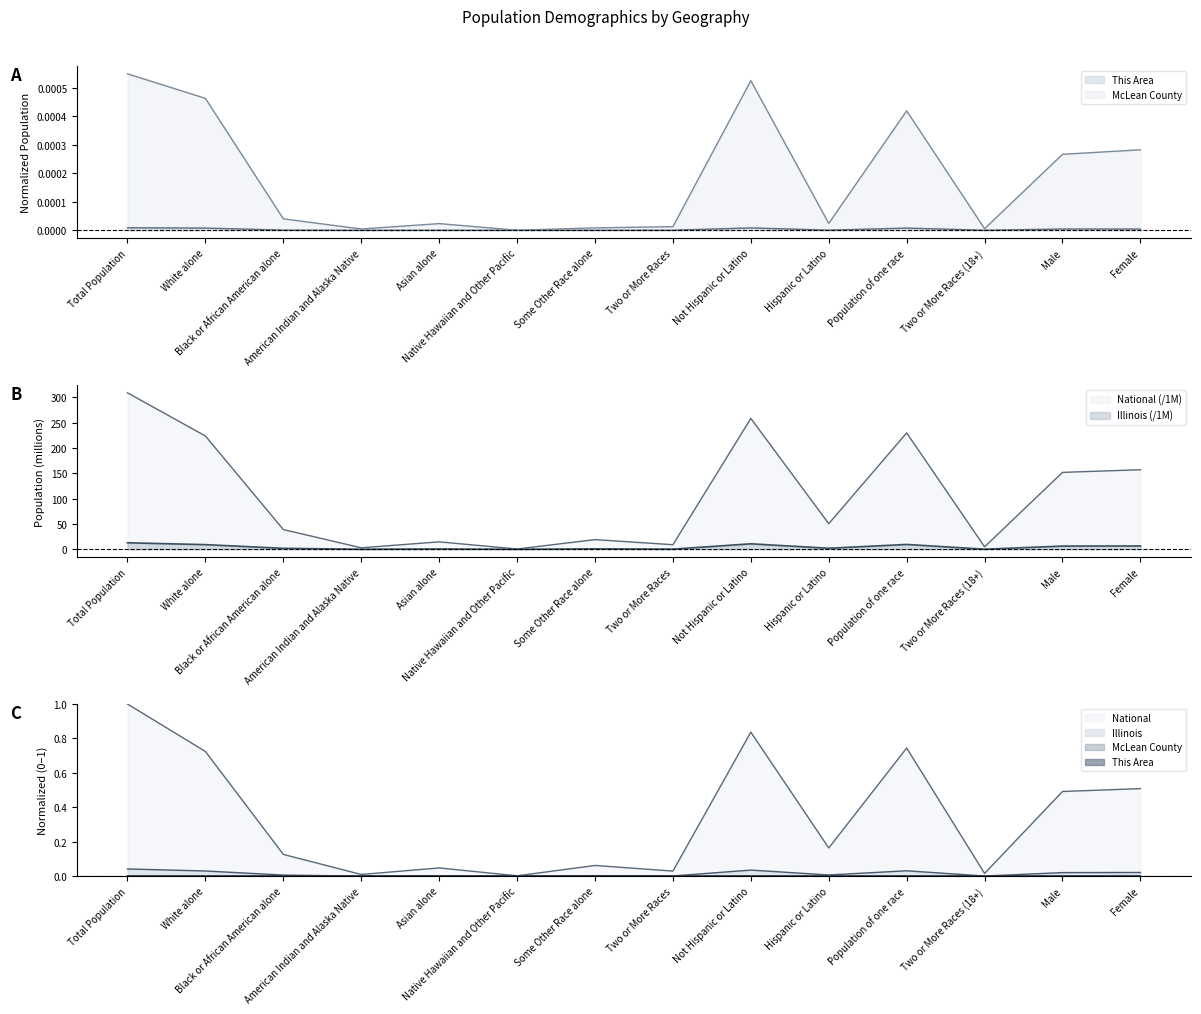

Which has a higher value, American Indian and Alaska Native or Black or African American alone?

Black or African American alone